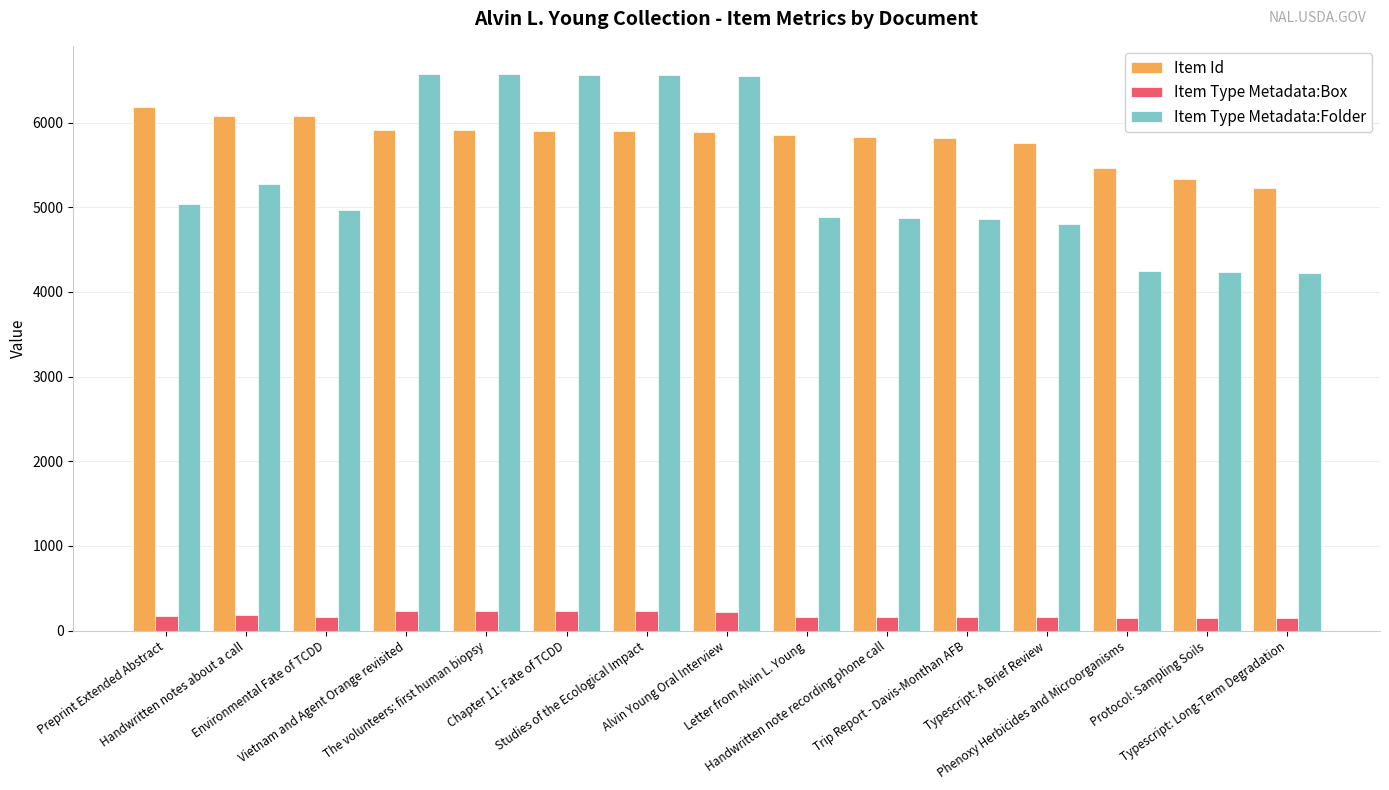

What is the difference between the second highest and second lowest values in the Item Type Metadata:Folder series?

2337